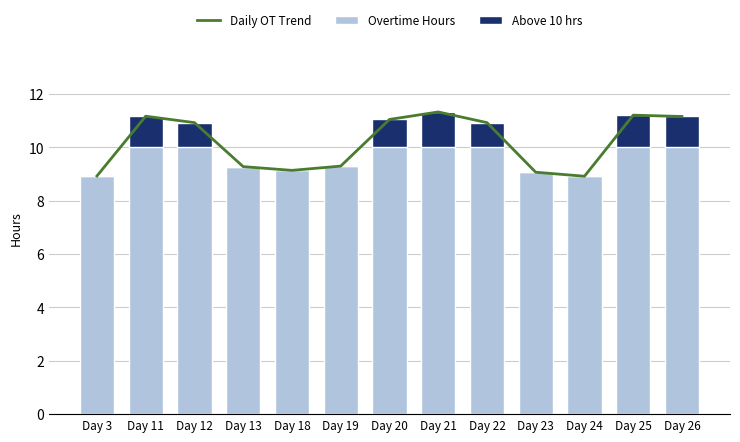

Reading left to right, list all the values displayed in this chart.

Daily OT Trend: Day 3=8.9	Day 11=11.2	Day 12=10.9	Day 13=9.3	Day 18=9.1	Day 19=9.3	Day 20=11.1	Day 21=11.3	Day 22=10.9	Day 23=9.1	Day 24=8.9	Day 25=11.2	Day 26=11.2
Overtime Hours: Day 3=8.9	Day 11=11.2	Day 12=10.9	Day 13=9.3	Day 18=9.1	Day 19=9.3	Day 20=11.1	Day 21=11.3	Day 22=10.9	Day 23=9.1	Day 24=8.9	Day 25=11.2	Day 26=11.2
Above 10 hrs: Day 3=0.0	Day 11=1.2	Day 12=0.9	Day 13=0.0	Day 18=0.0	Day 19=0.0	Day 20=1.1	Day 21=1.3	Day 22=0.9	Day 23=0.0	Day 24=0.0	Day 25=1.2	Day 26=1.2